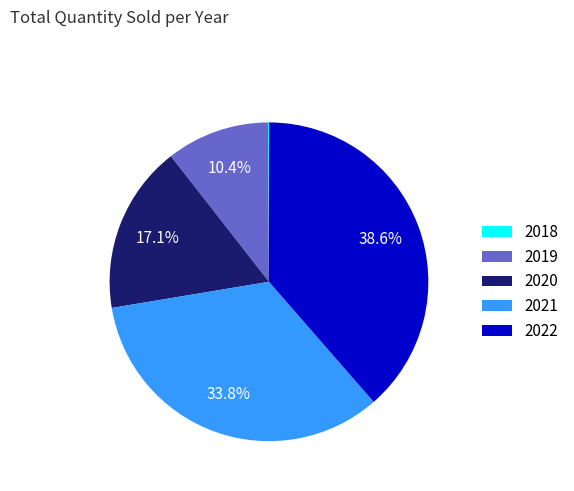

Is 2019 the majority of the pie?

No